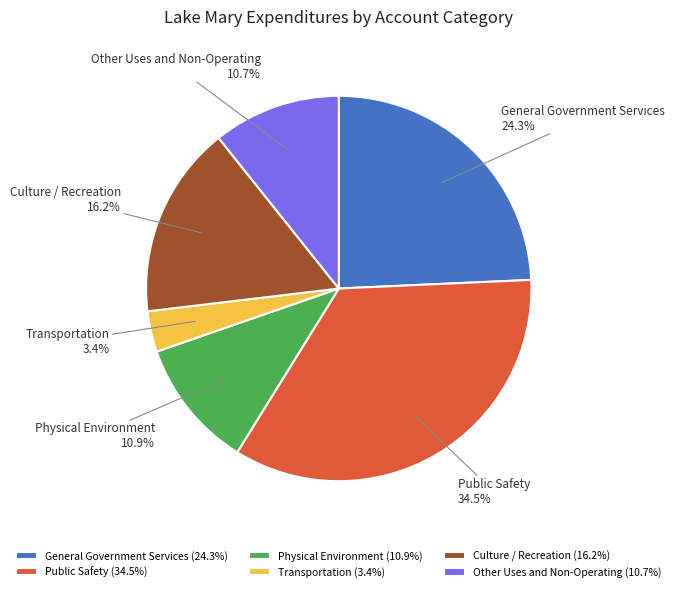

How many slices are in this pie chart?

6